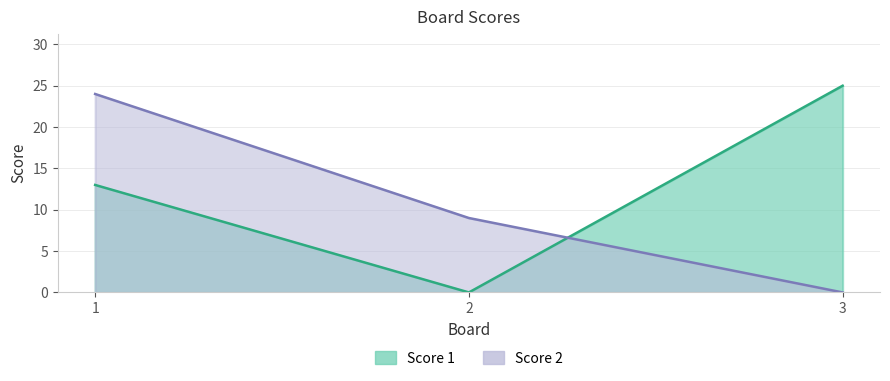

True or false: Score 2 has a value of 24 at 1.

True